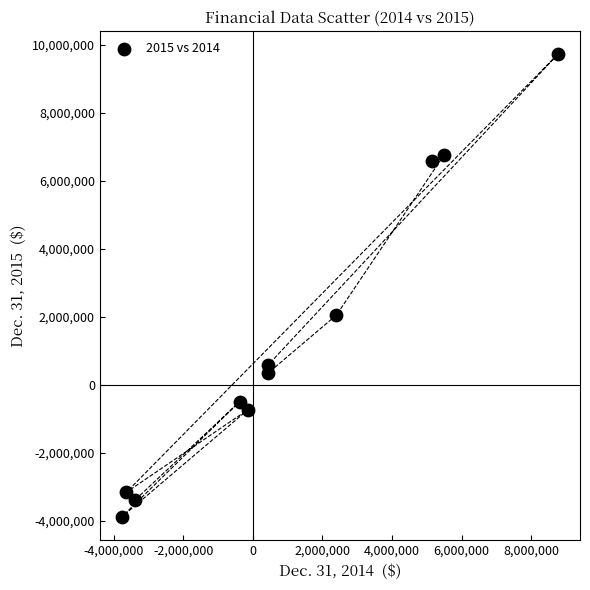

What is the range of X values (max minus min)?

12545145